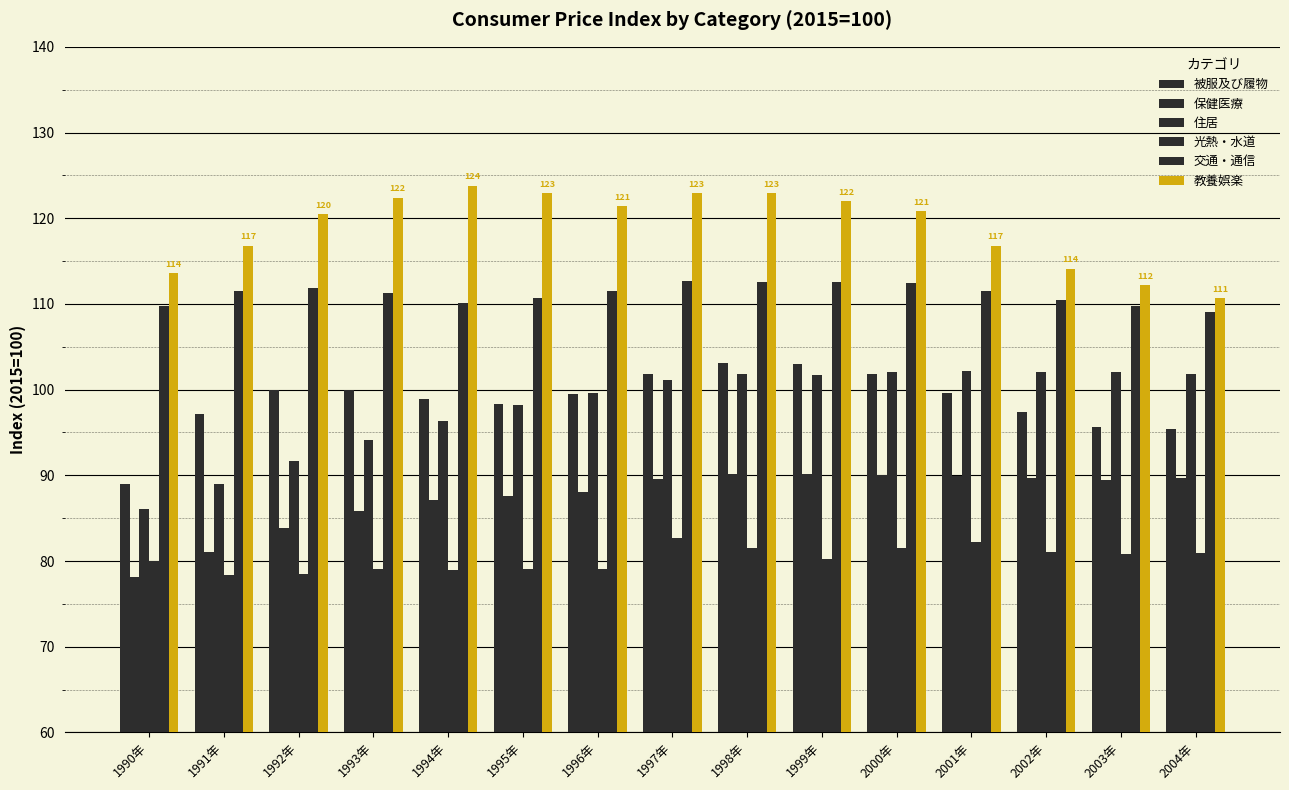

What is the greatest value displayed?

123.8